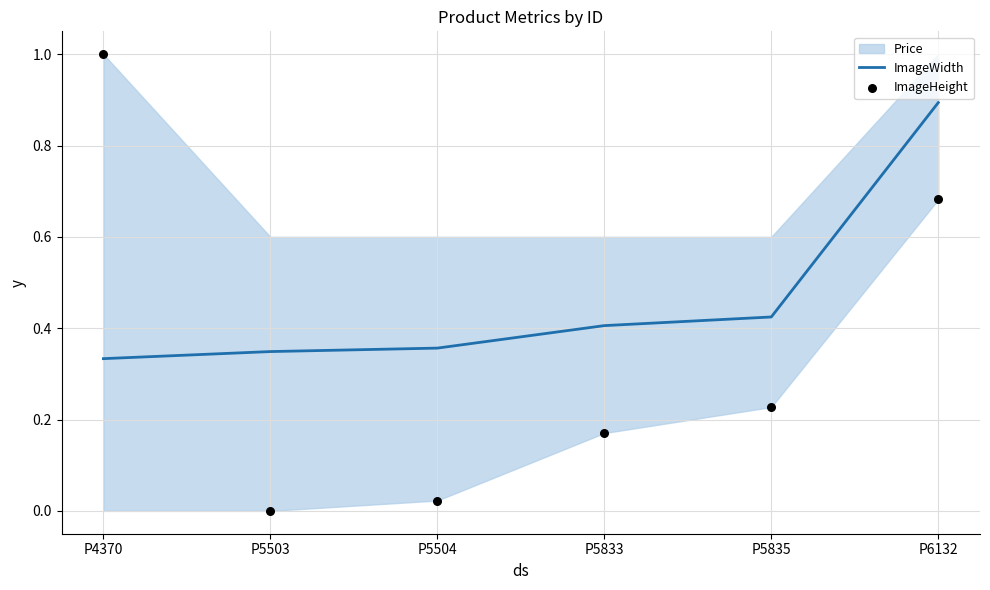

Which series contains the lowest Y value?

ImageHeight